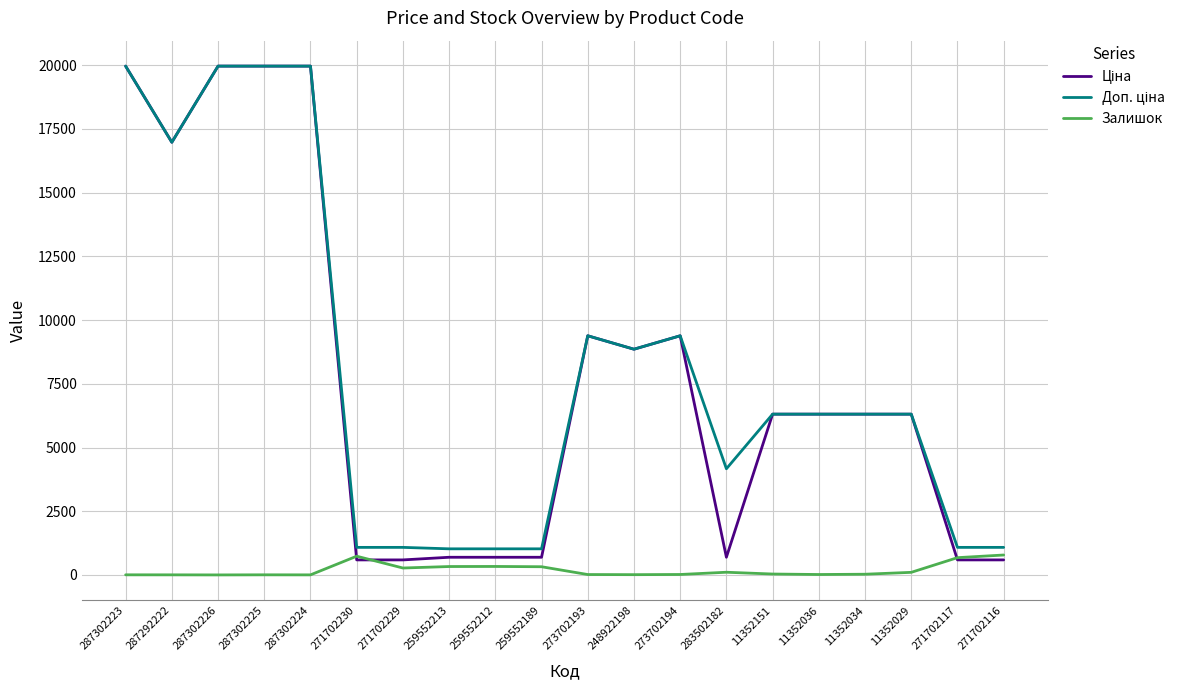

Is it true that Залишок equals 4.0 at 287292222?

True